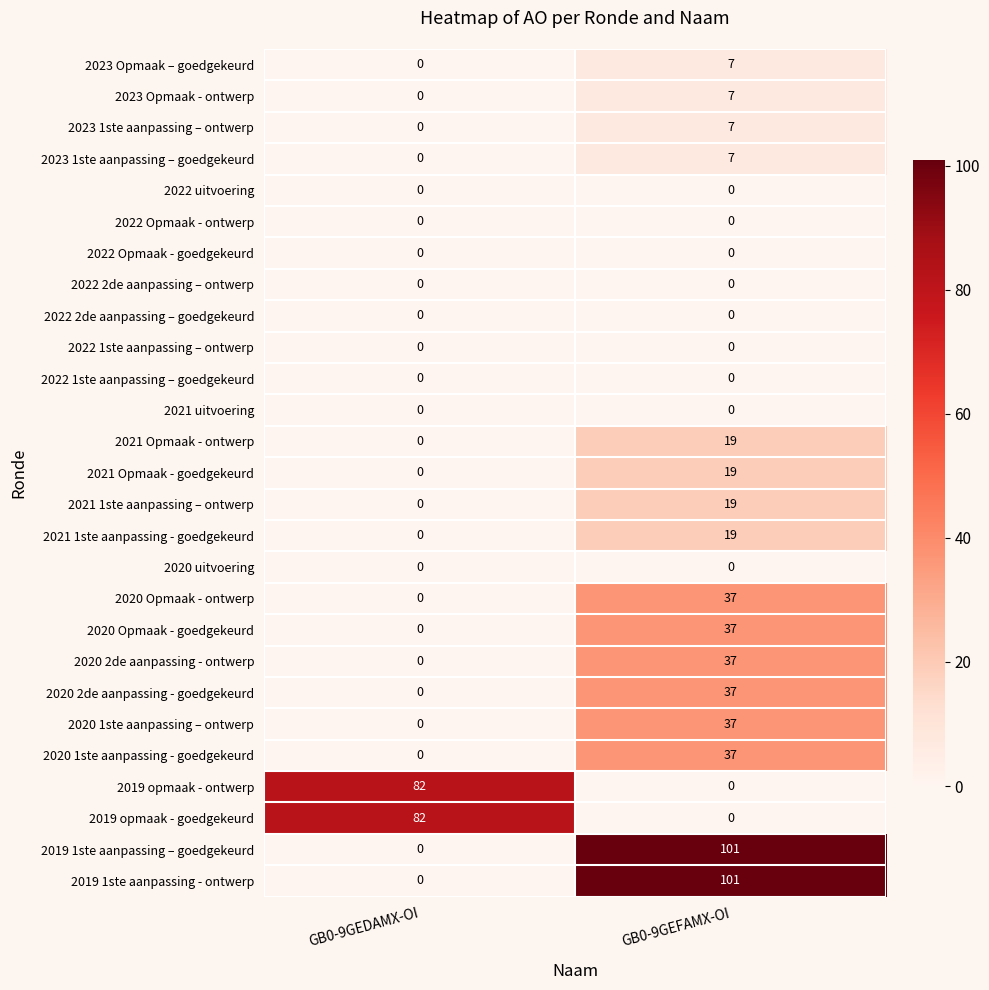

True or false: 2020 Opmaak - ontwerp has a value of -18 at GB0-9GEDAMX-OI.

False